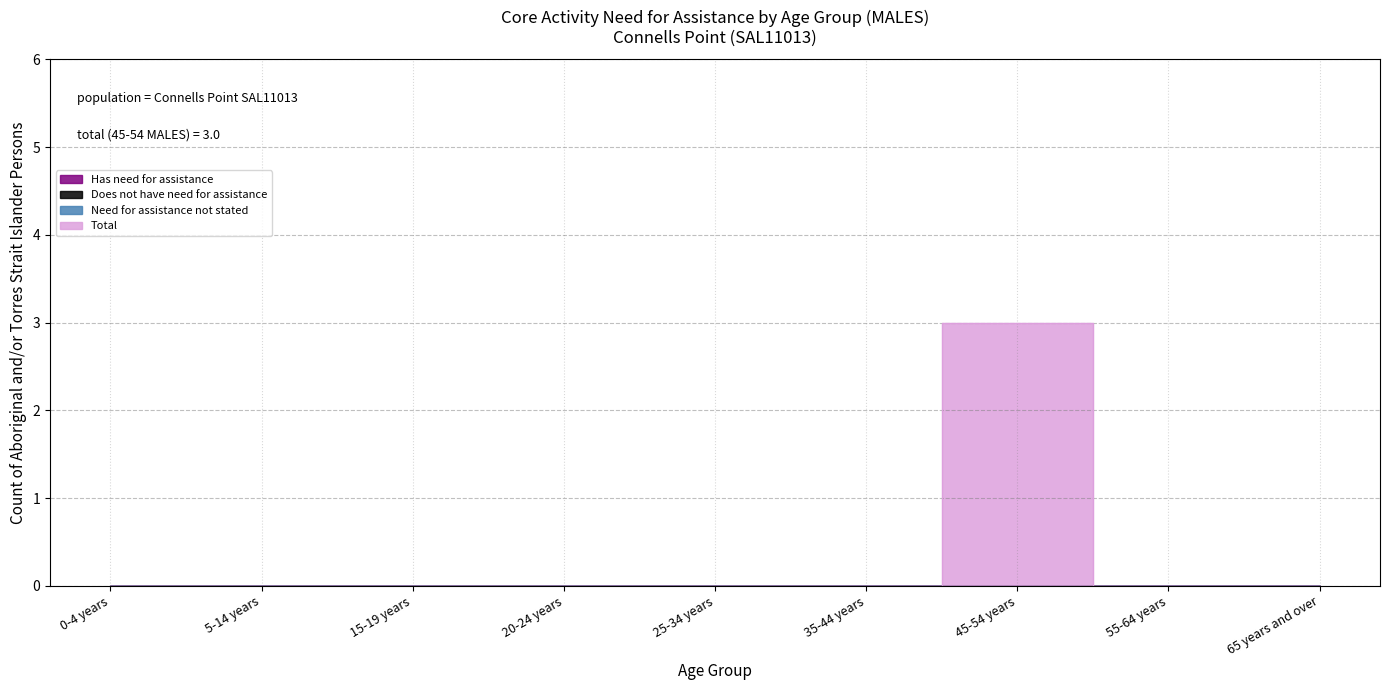

Between 15-19 years and 45-54 years, which series saw the biggest shift?

Total